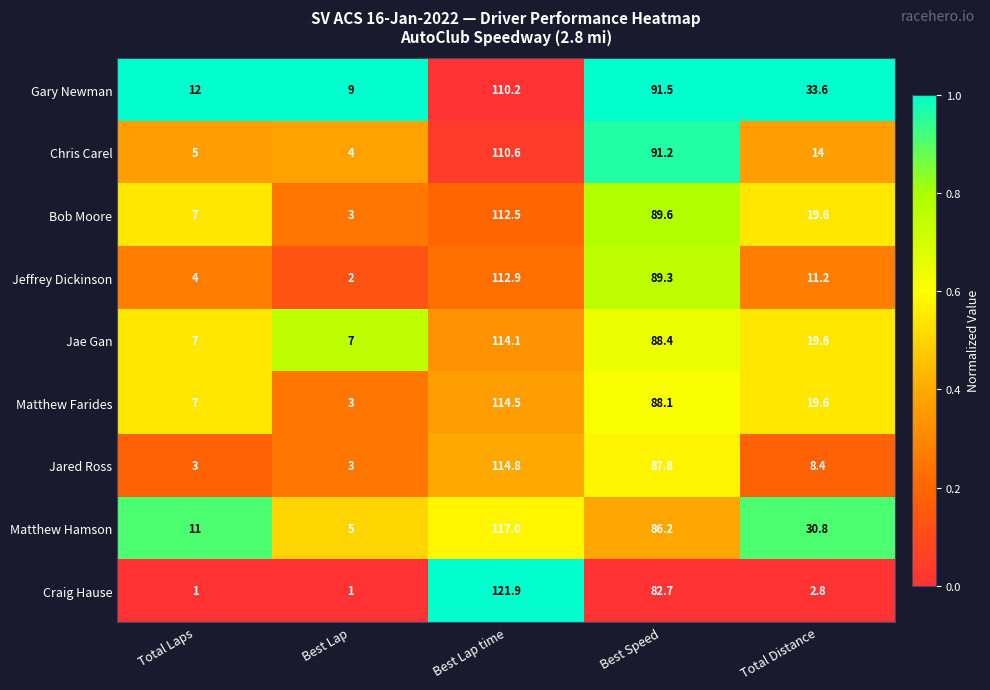

What is the difference between the second highest and second lowest values in the Bob Moore series?

82.6